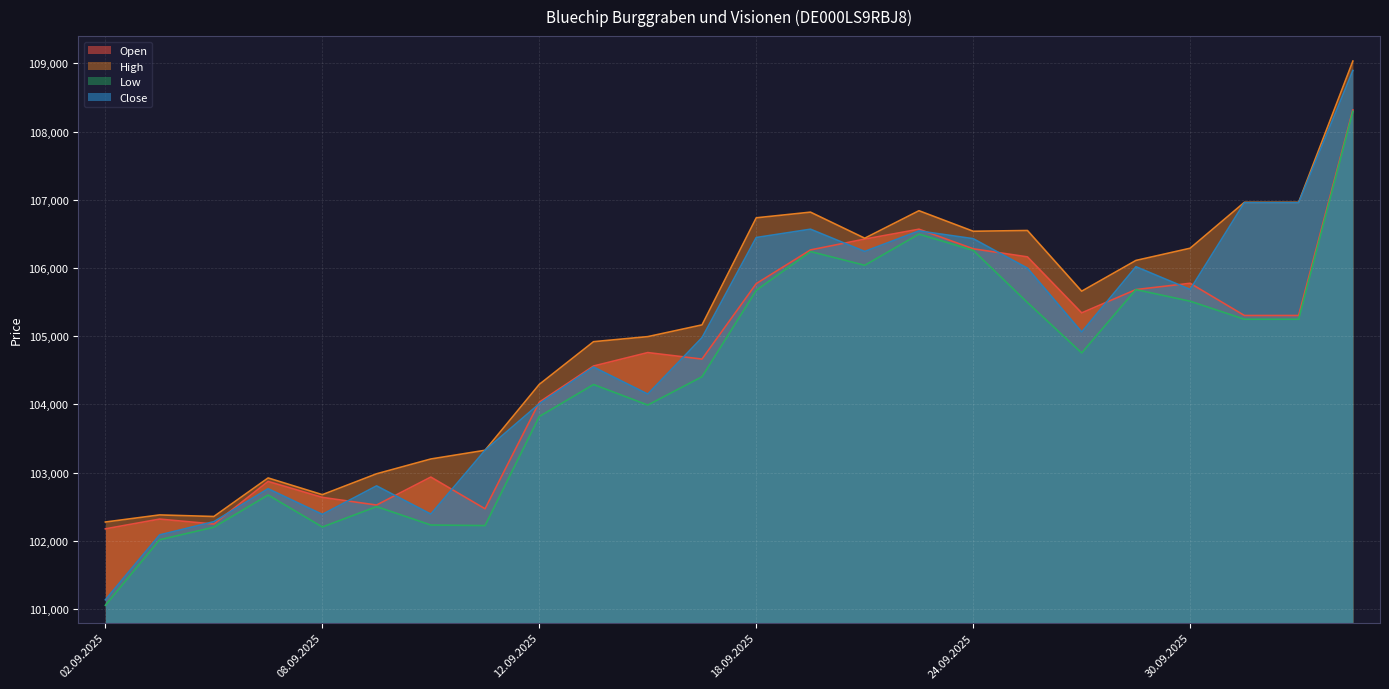

Rank the series by their average value, from lowest to highest.

Low, Open, Close, High